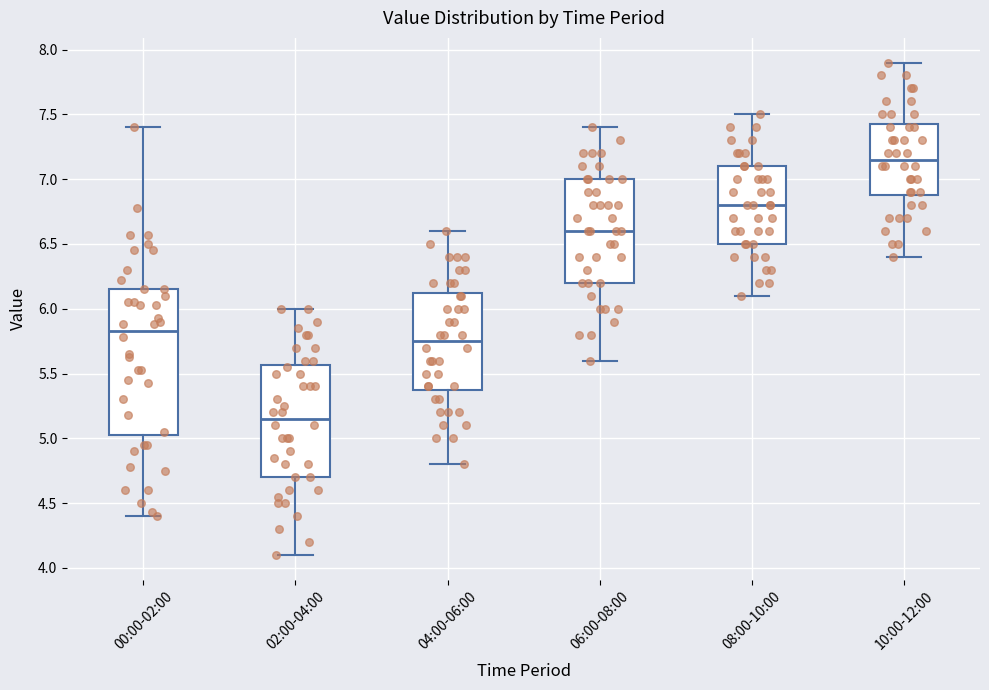

Reading left to right, transcribe this box plot: for each box, give where its median line is, the range the box spans, and where its two whiskers end, as read against the y-axis. The values are not printed on the chart, so give them approximately, as read against the axis.

00:00-02:00: median 5.85, box 5.05 to 6.15, whiskers 4.40 to 7.40
02:00-04:00: median 5.15, box 4.70 to 5.55, whiskers 4.10 to 6.00
04:00-06:00: median 5.75, box 5.40 to 6.15, whiskers 4.80 to 6.60
06:00-08:00: median 6.60, box 6.20 to 7.00, whiskers 5.60 to 7.40
08:00-10:00: median 6.80, box 6.50 to 7.10, whiskers 6.10 to 7.50
10:00-12:00: median 7.15, box 6.90 to 7.45, whiskers 6.40 to 7.90